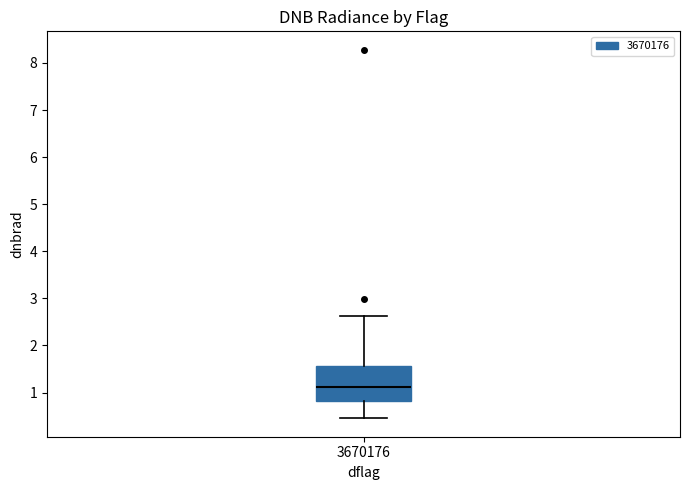

Transcribe this box plot: give where the median line is, the range the box spans, and where the two whiskers end, as read against the y-axis. The values are not printed on the chart, so give them approximately, as read against the axis.

median 1.1, box 0.8 to 1.6, whiskers 0.5 to 2.6